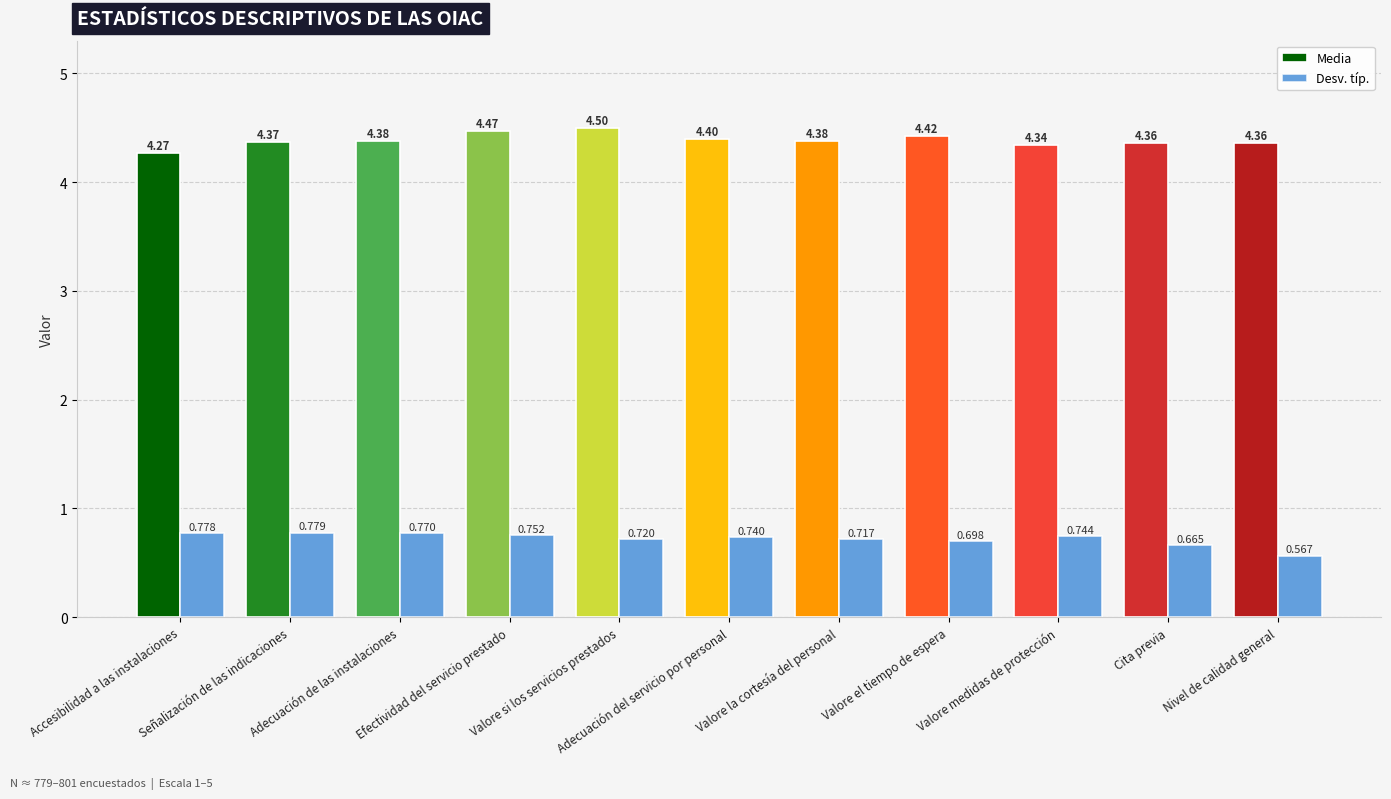

What is the difference between the maximum and minimum values in the Media series?

0.2